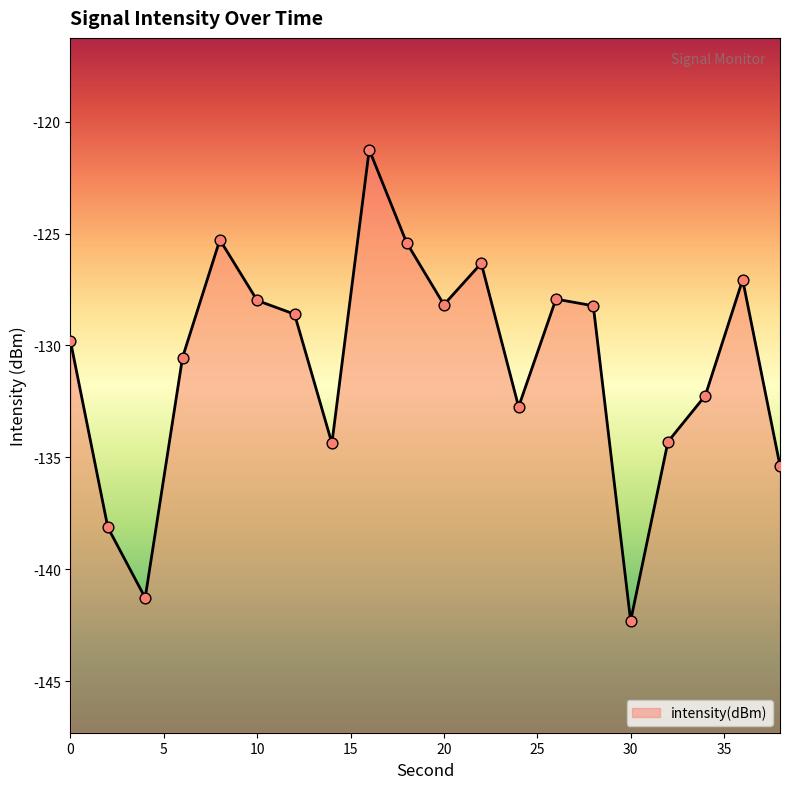

Which has a higher value, 28 or 8?

8